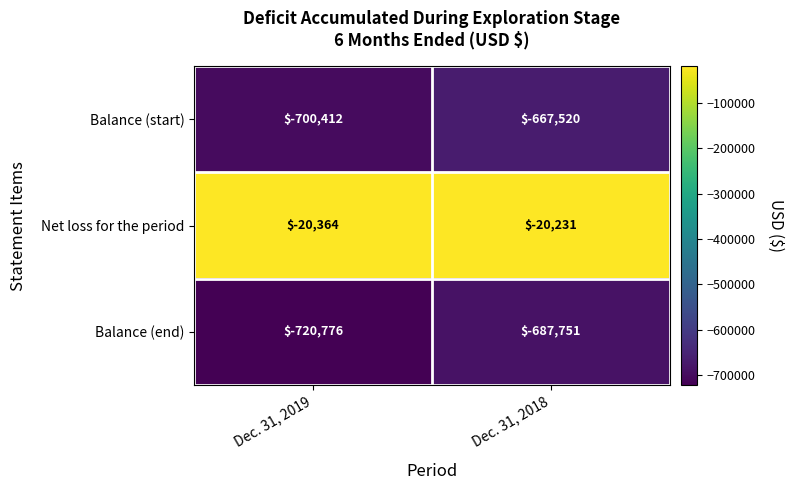

At which category is the sum across all series the highest?

Dec. 31, 2018